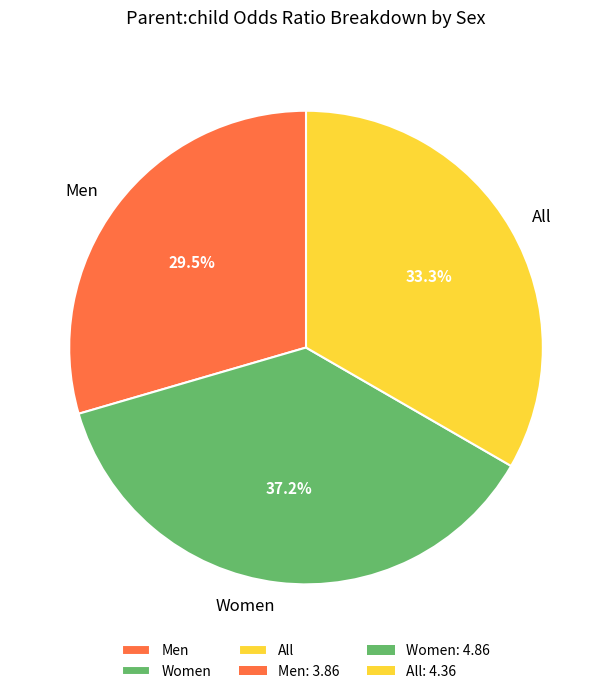

Approximately how many times larger is the value at All compared to Women?

0.9